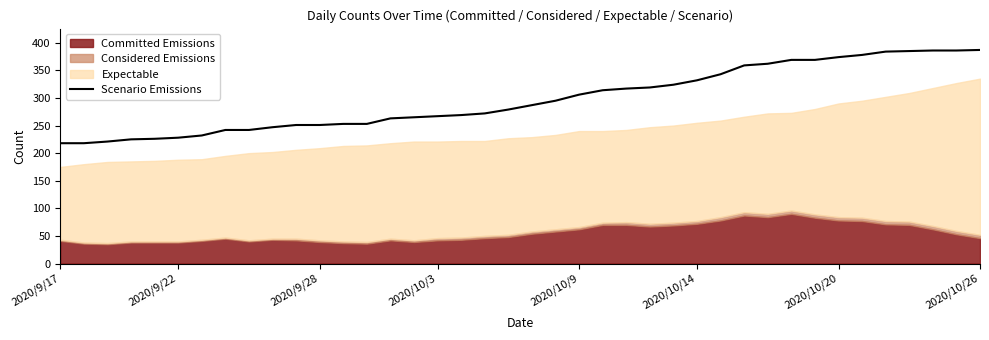

What position from the left is 30?

31